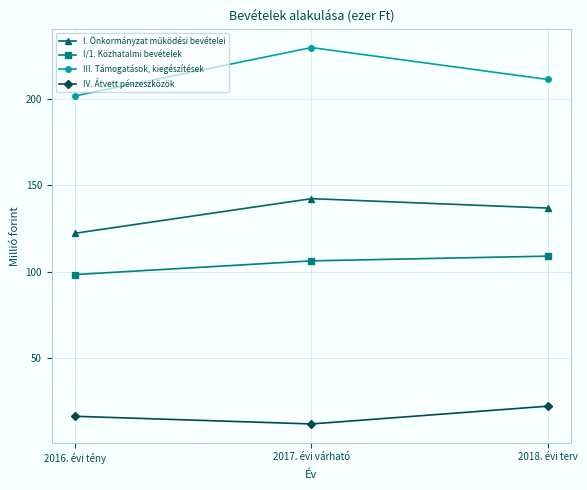

Is this an area chart (filled region under the line)?

No